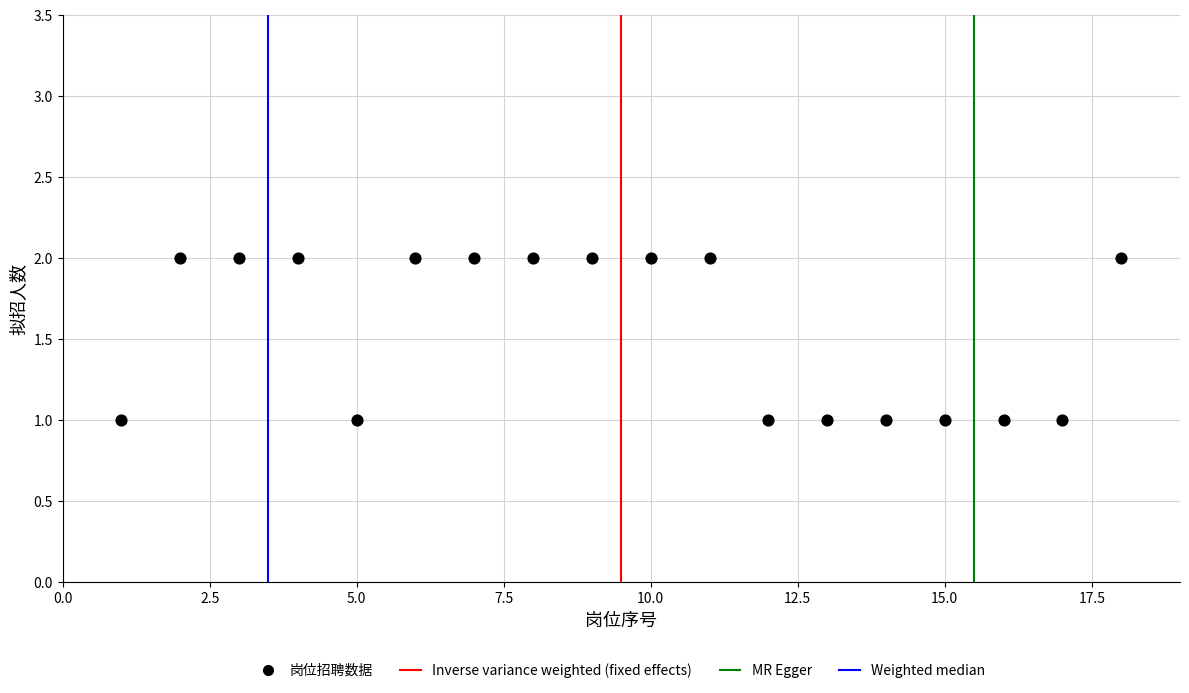

What is the range of X values (max minus min)?

17